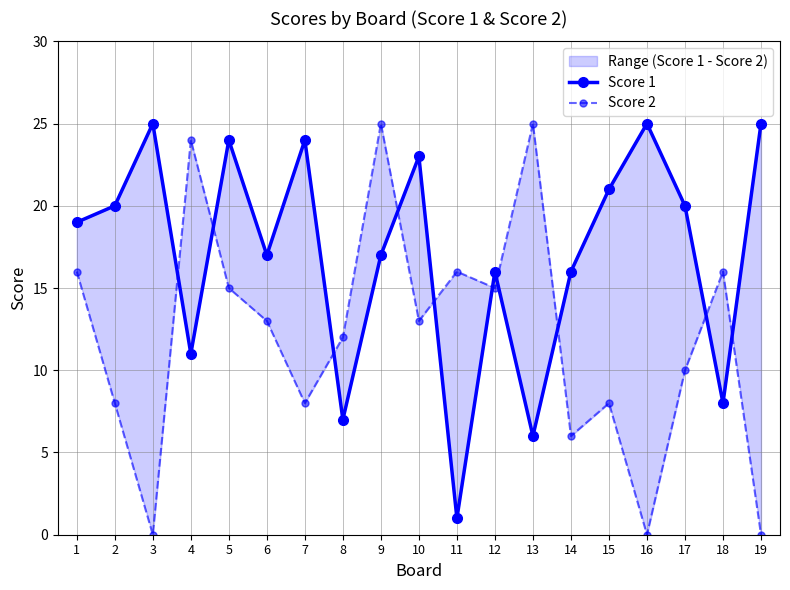

How many data points in Score 2 are above 13?

8